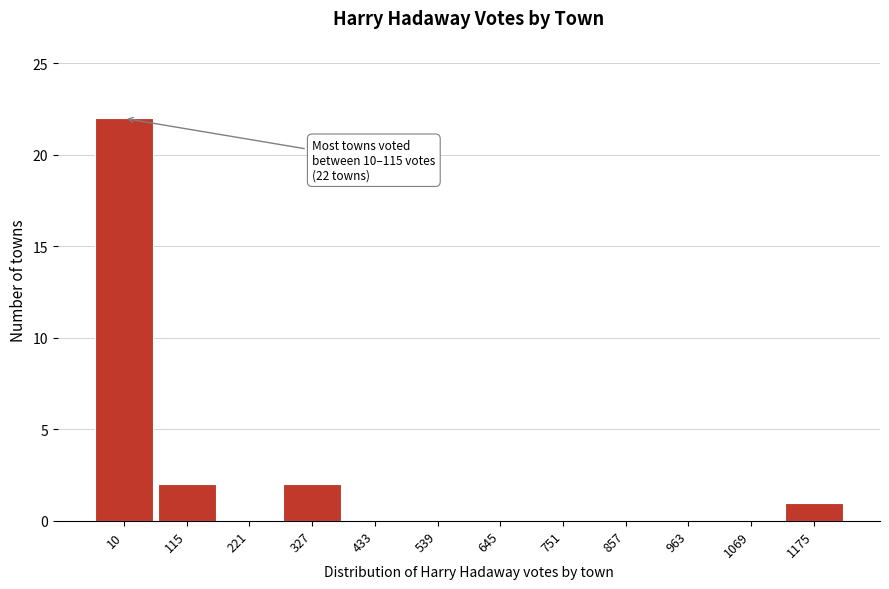

Reading left to right, extract all data points from this chart.

10=22	115=2	221=0	327=2	433=0	539=0	645=0	751=0	857=0	963=0	1069=0	1175=1